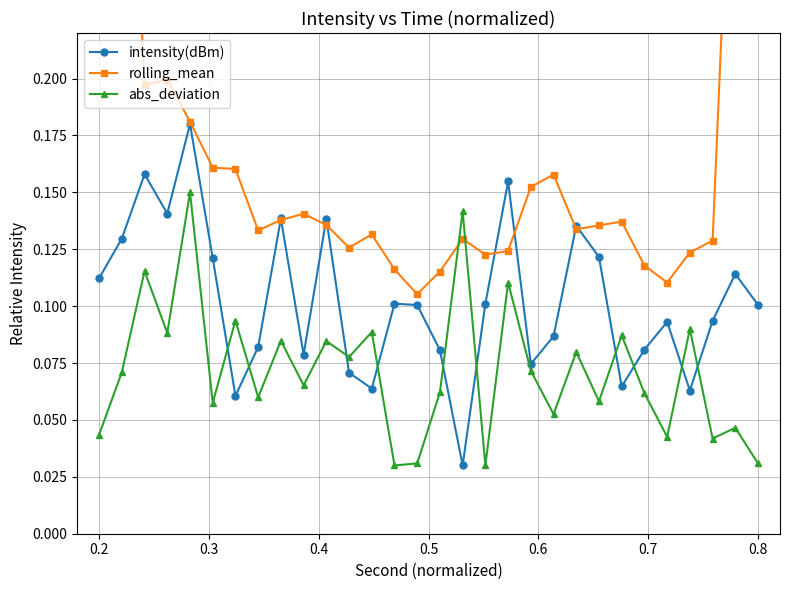

Which series has the largest range (max minus min)?

rolling_mean